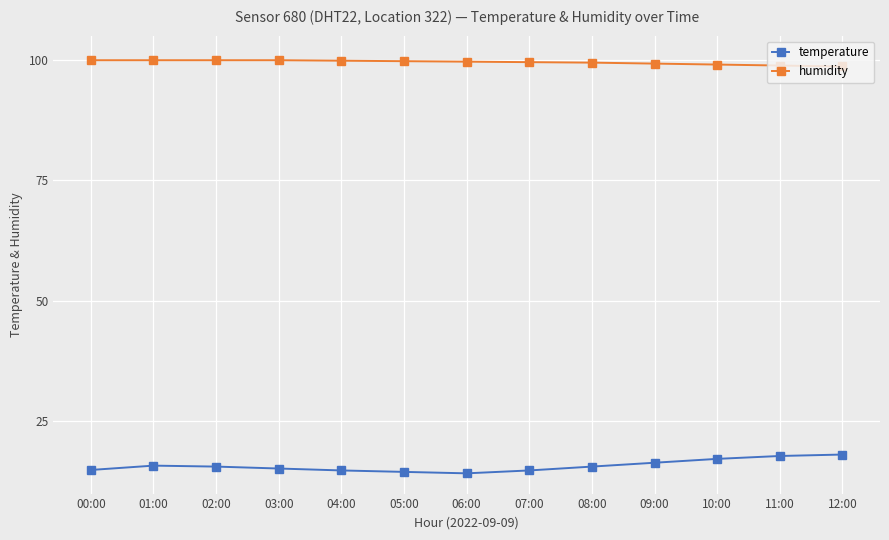

What is the sum of all humidity values?

1293.2